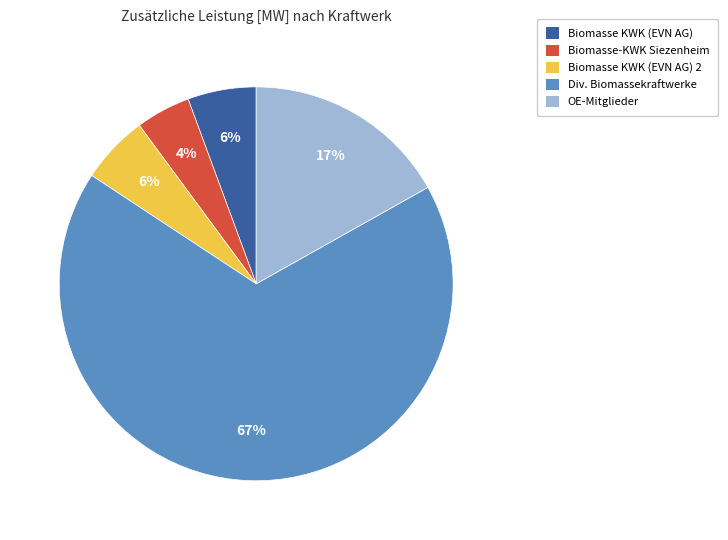

Is Div. Biomassekraftwerke the majority of the pie?

Yes